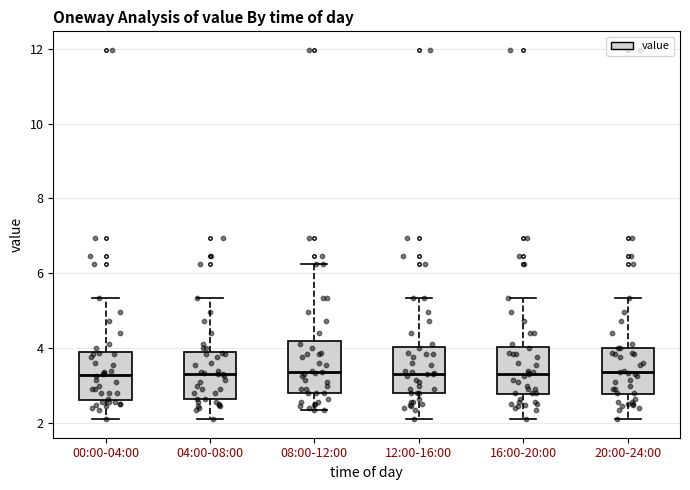

Where does the upper whisker of the box for 20:00-24:00 end on the y-axis? The values are not printed on the chart, so give them approximately, as read against the axis.

5.4